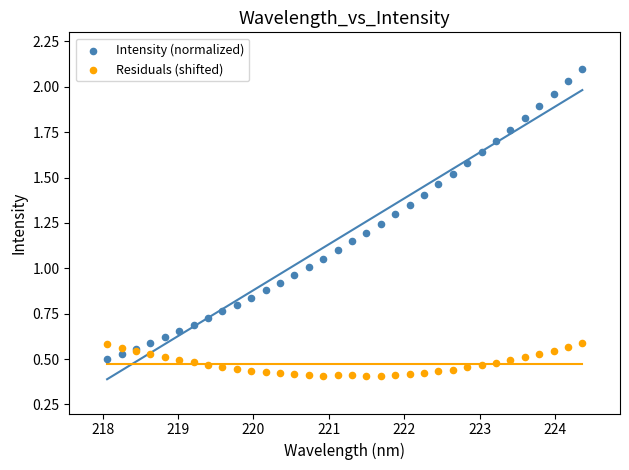

Which series contains the lowest Y value?

Residuals (shifted)